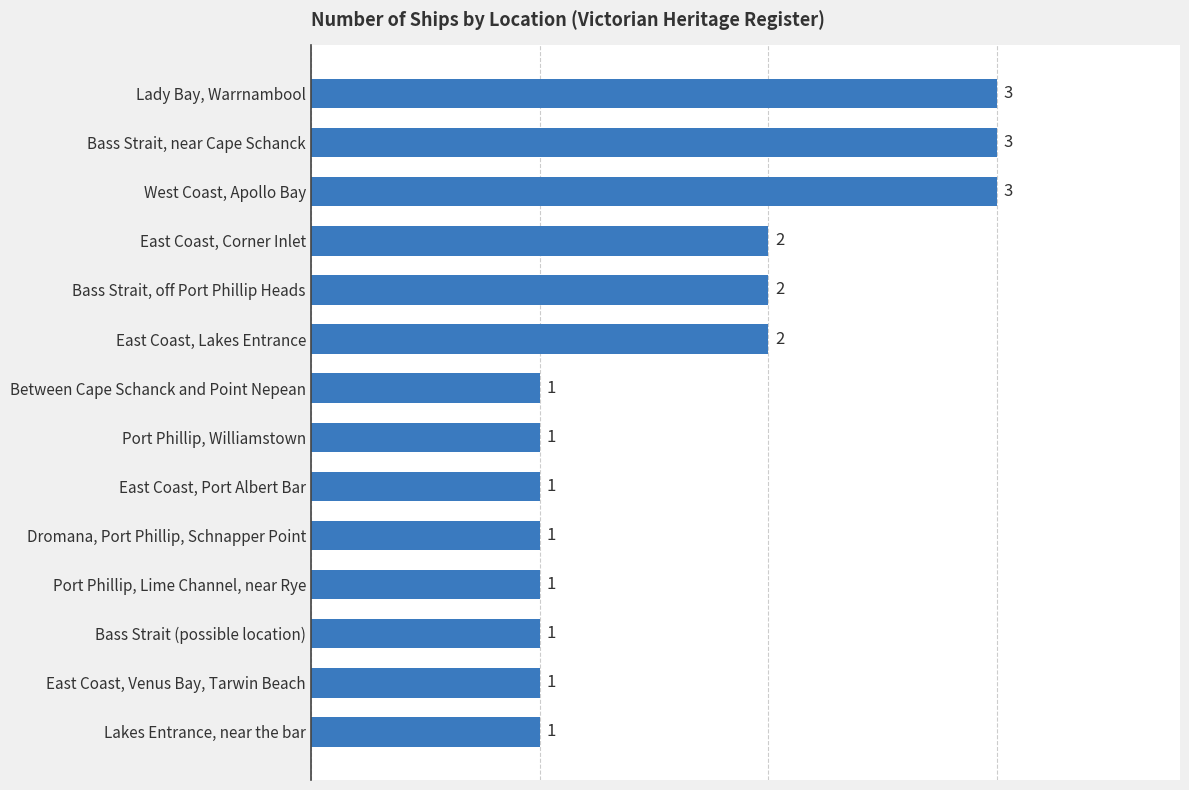

Does the chart contain stacked bars?

No